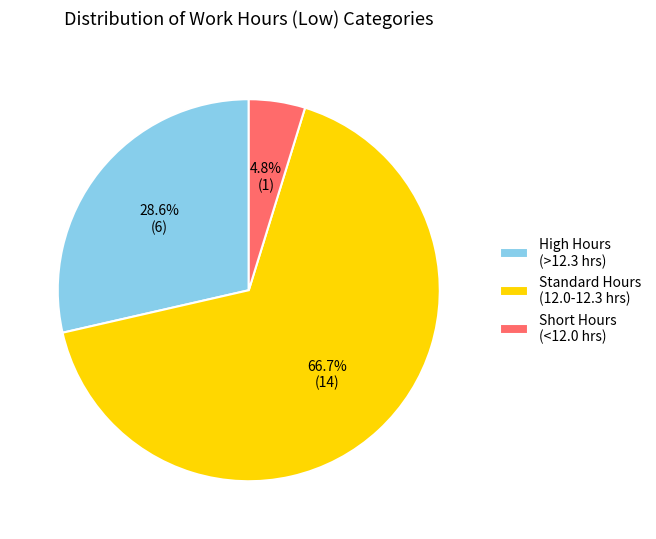

Which has a higher value, Short Hours (<12.0 hrs) or Standard Hours (12.0-12.3 hrs)?

Standard Hours (12.0-12.3 hrs)